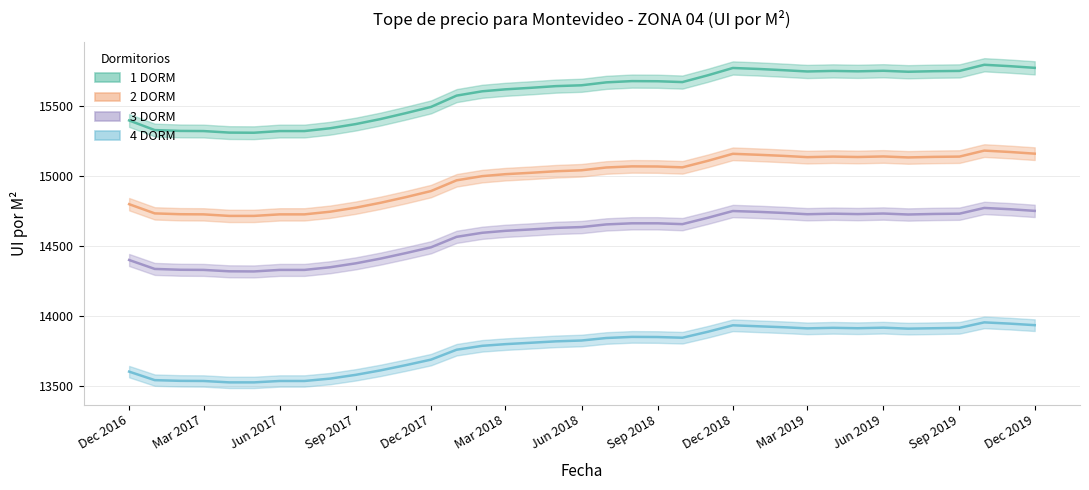

True or false: 1 DORM and 4 DORM intersect in this chart.

False